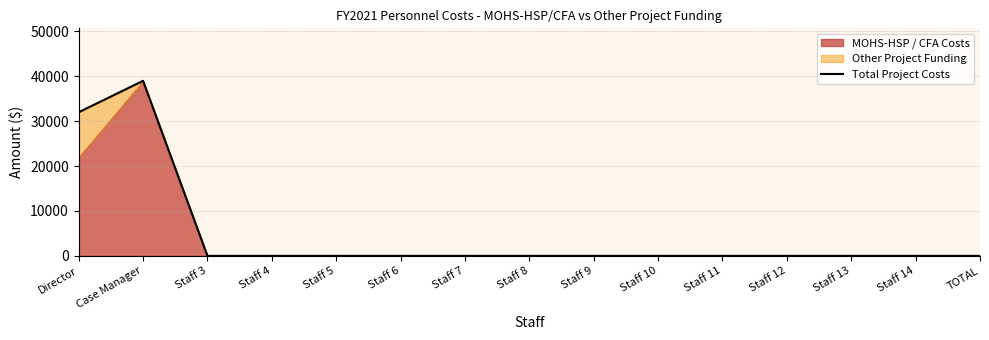

The chart shows a value of 0 at Staff 7. True or false?

True